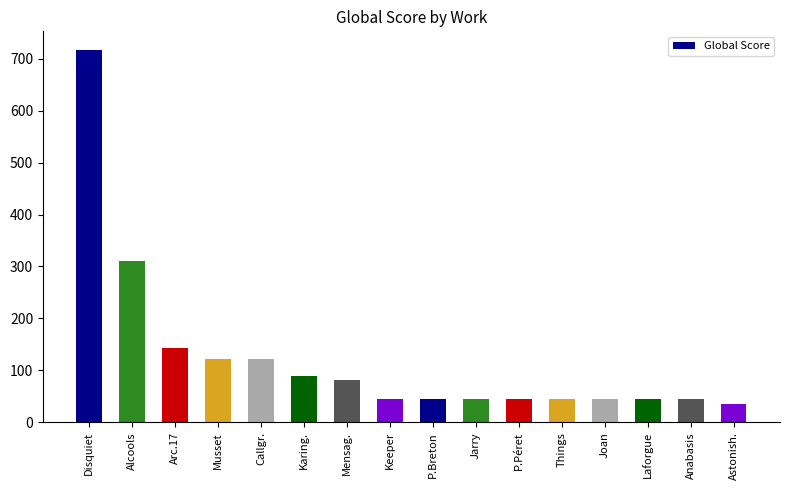

What is the label of the 9th bar from the left?

P.Breton